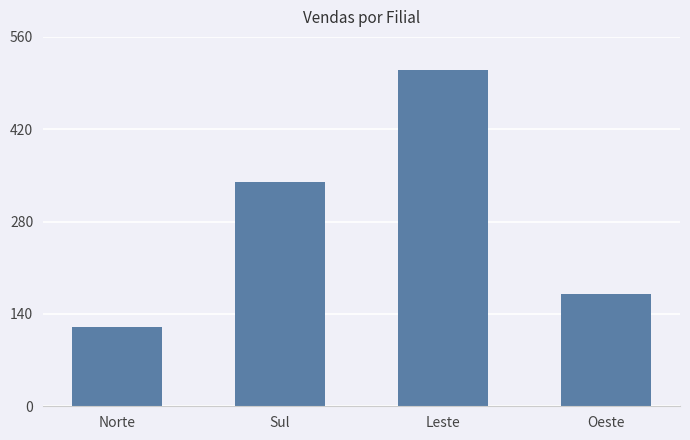

Rank the categories by value from lowest to highest.

Norte, Oeste, Sul, Leste